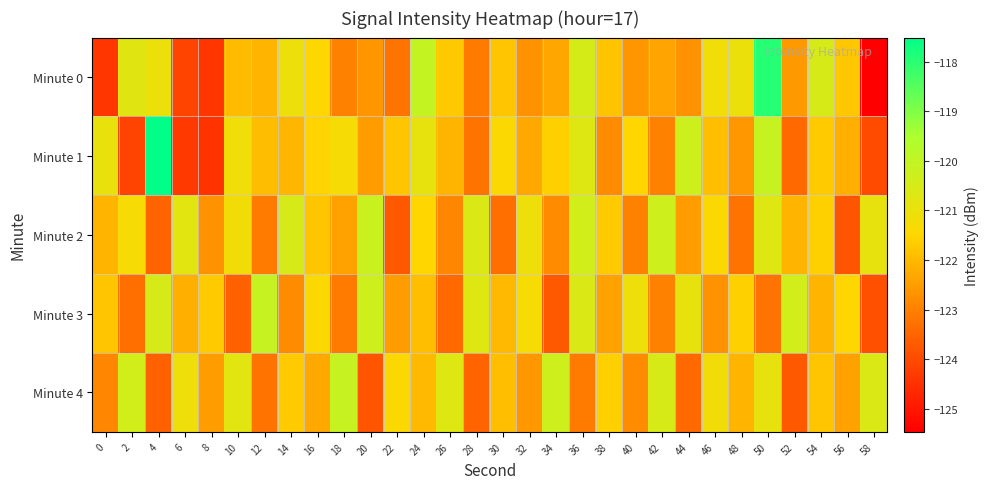

At 8, list the series in order from smallest to largest.

Minute 1, Minute 0, Minute 2, Minute 4, Minute 3